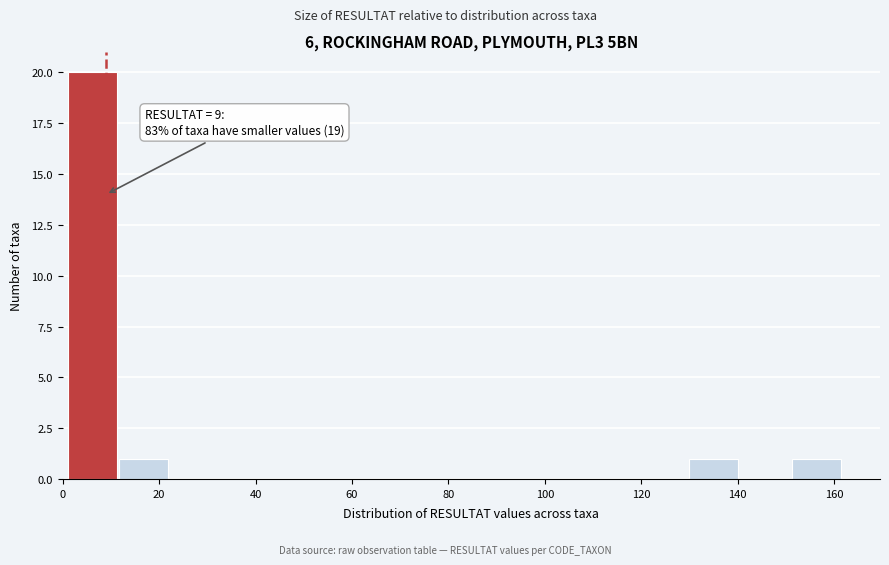

Over which range of the x-axis is the bar tallest?

2 to 12